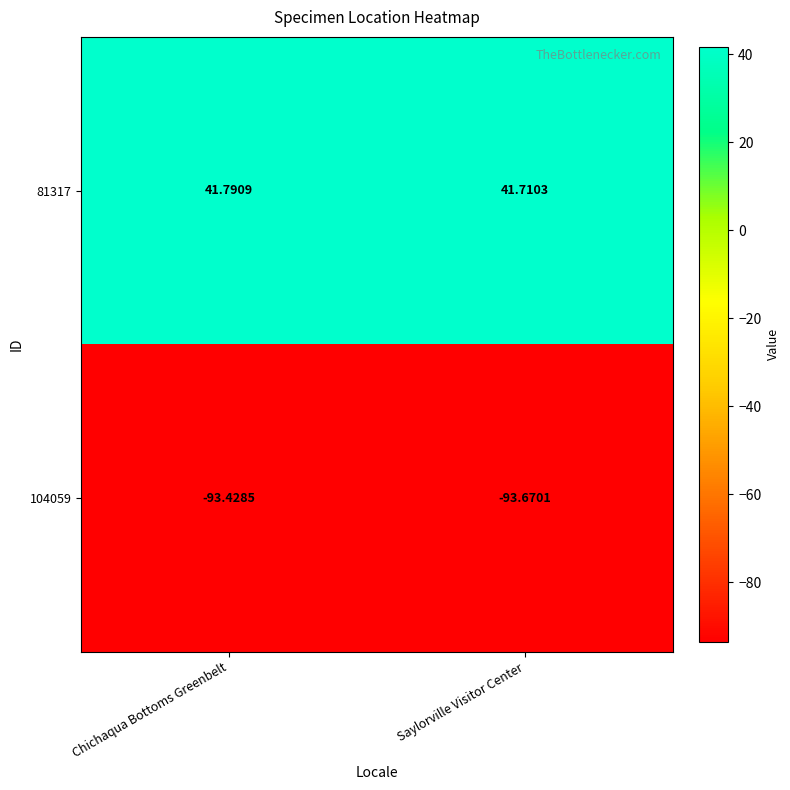

Which category has the highest value in the 81317 series?

Chichaqua Bottoms Greenbelt